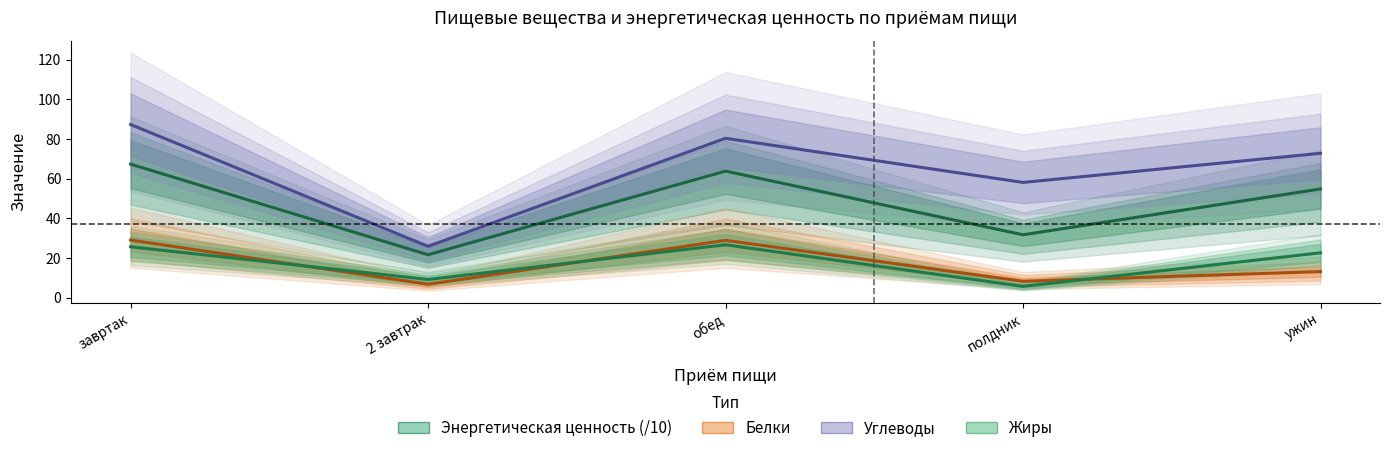

Reading right to left, transcribe all the data shown in this chart.

Энергетическая ценность (/10): ужин=54.8	полдник=31.7	обед=63.8	2 завтрак=21.7	завртак=67.3
Белки: ужин=13.2	полдник=8.3	обед=28.9	2 завтрак=6.8	завртак=29.1
Углеводы: ужин=72.8	полдник=58.1	обед=80.3	2 завтрак=25.9	завртак=87.3
Жиры: ужин=22.6	полдник=5.7	обед=26.7	2 завтрак=9.2	завртак=25.7